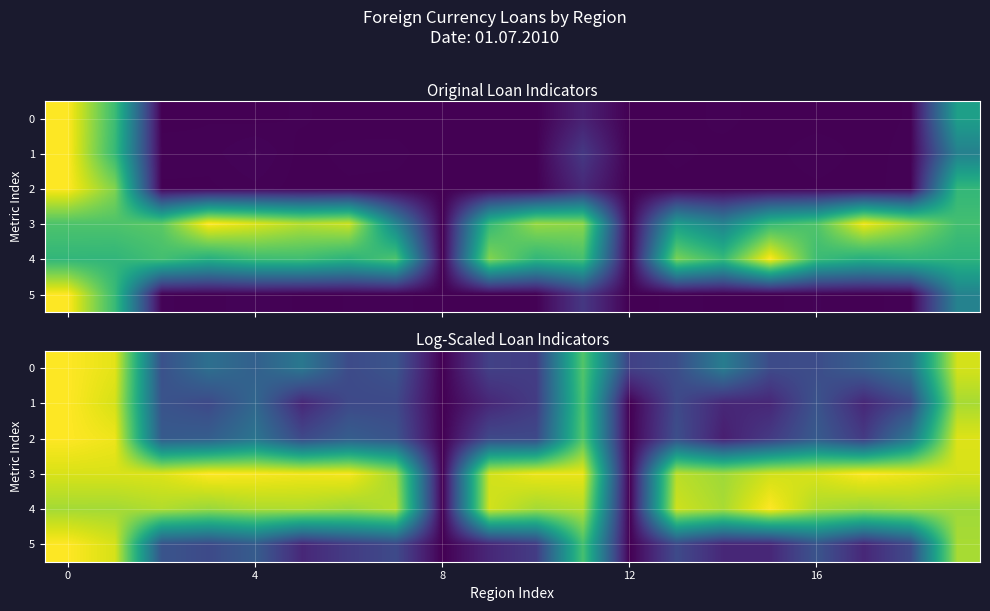

Rank the series by their maximum value, from highest to lowest.

0, 1, 2, 3, 4, 5